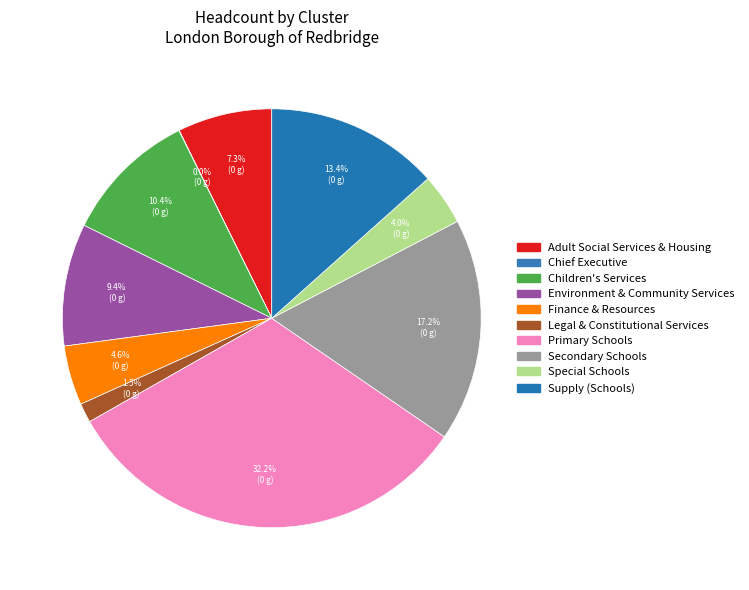

What percentage is the Children's Services slice, to the nearest percent?

10%